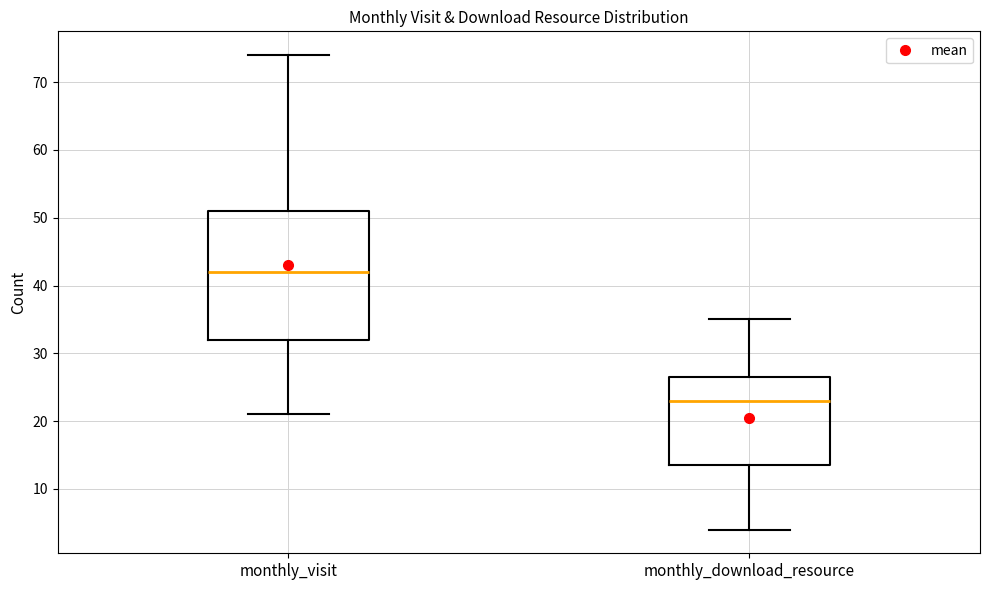

Reading left to right, read every box against the y-axis: the position of its median line, the range the box covers, and the ends of its whiskers. The values are not printed on the chart, so give them approximately, as read against the axis.

monthly_visit: median 42, box 32 to 51, whiskers 21 to 74
monthly_download_resource: median 23, box 14 to 27, whiskers 4 to 35